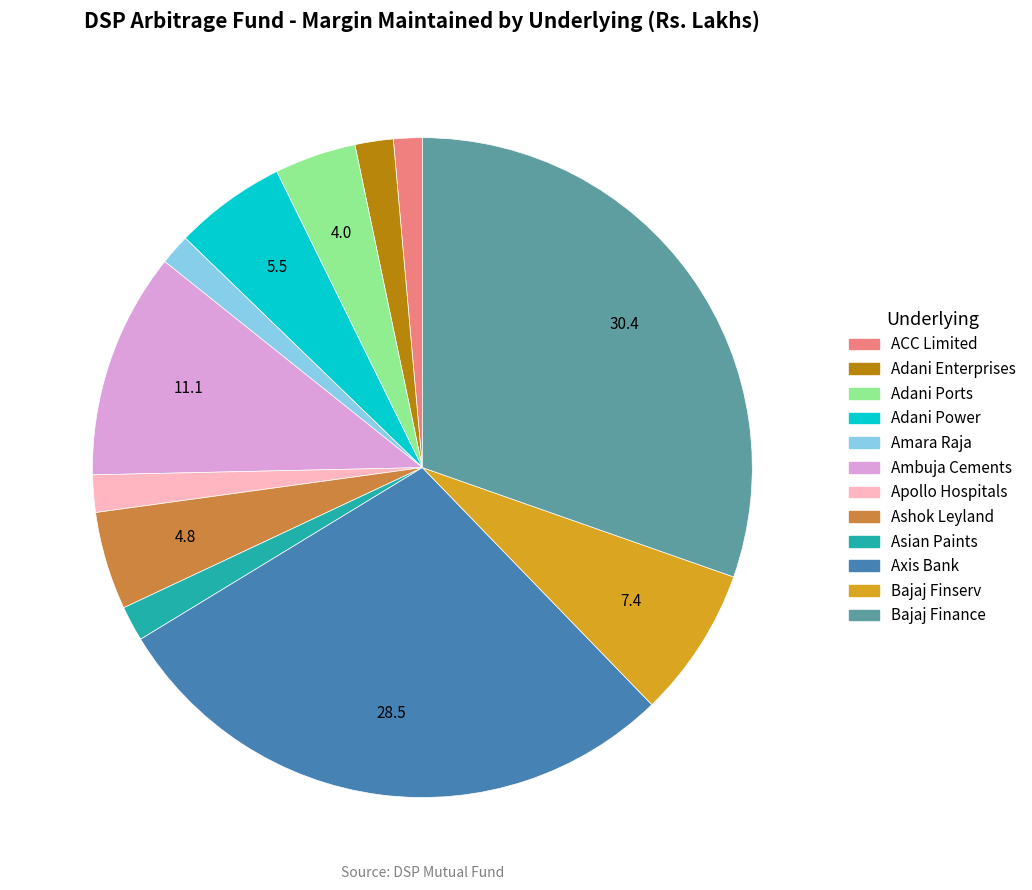

Is there any slice that represents more than half of the pie?

No